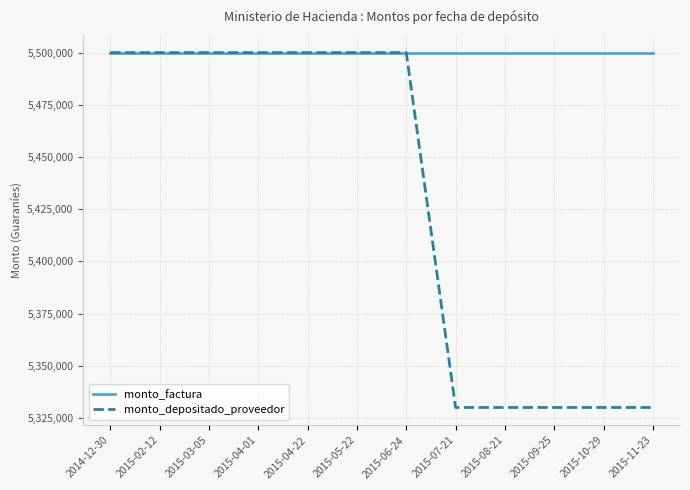

Rank the series by their average value, from lowest to highest.

monto_depositado_proveedor, monto_factura